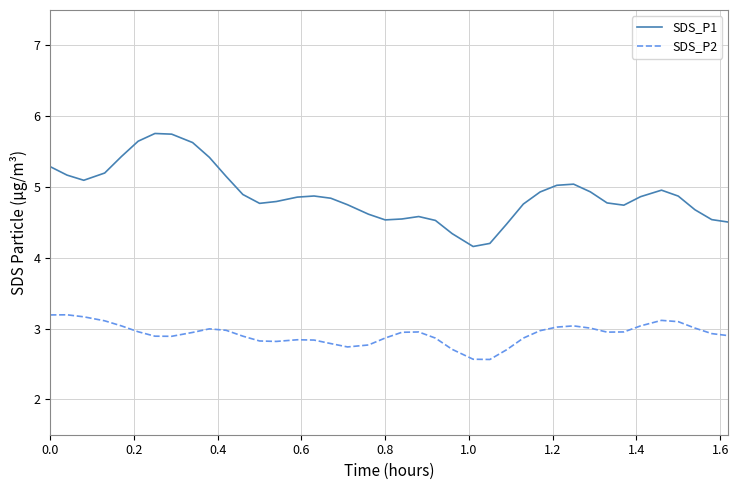

What is the difference between the maximum and minimum values in the SDS_P2 series?

0.6